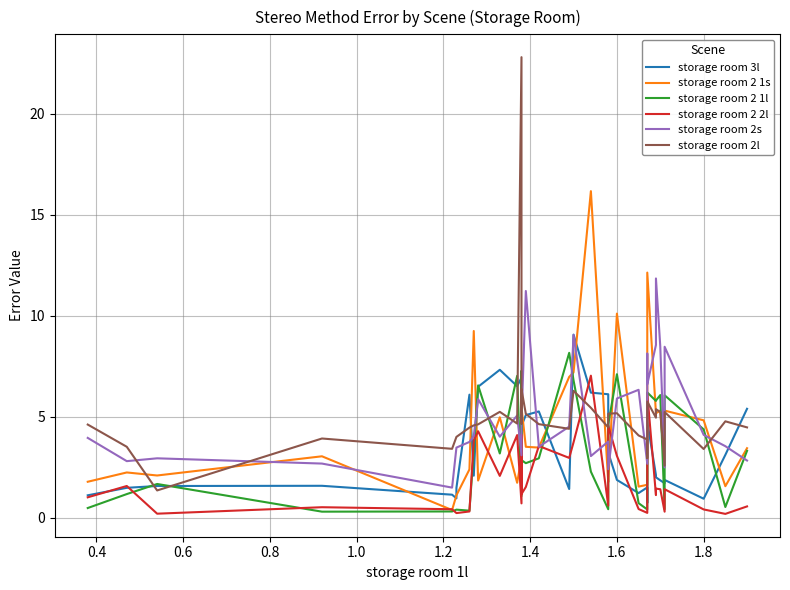

At which category does storage room 2s reach its first local peak?

0.6